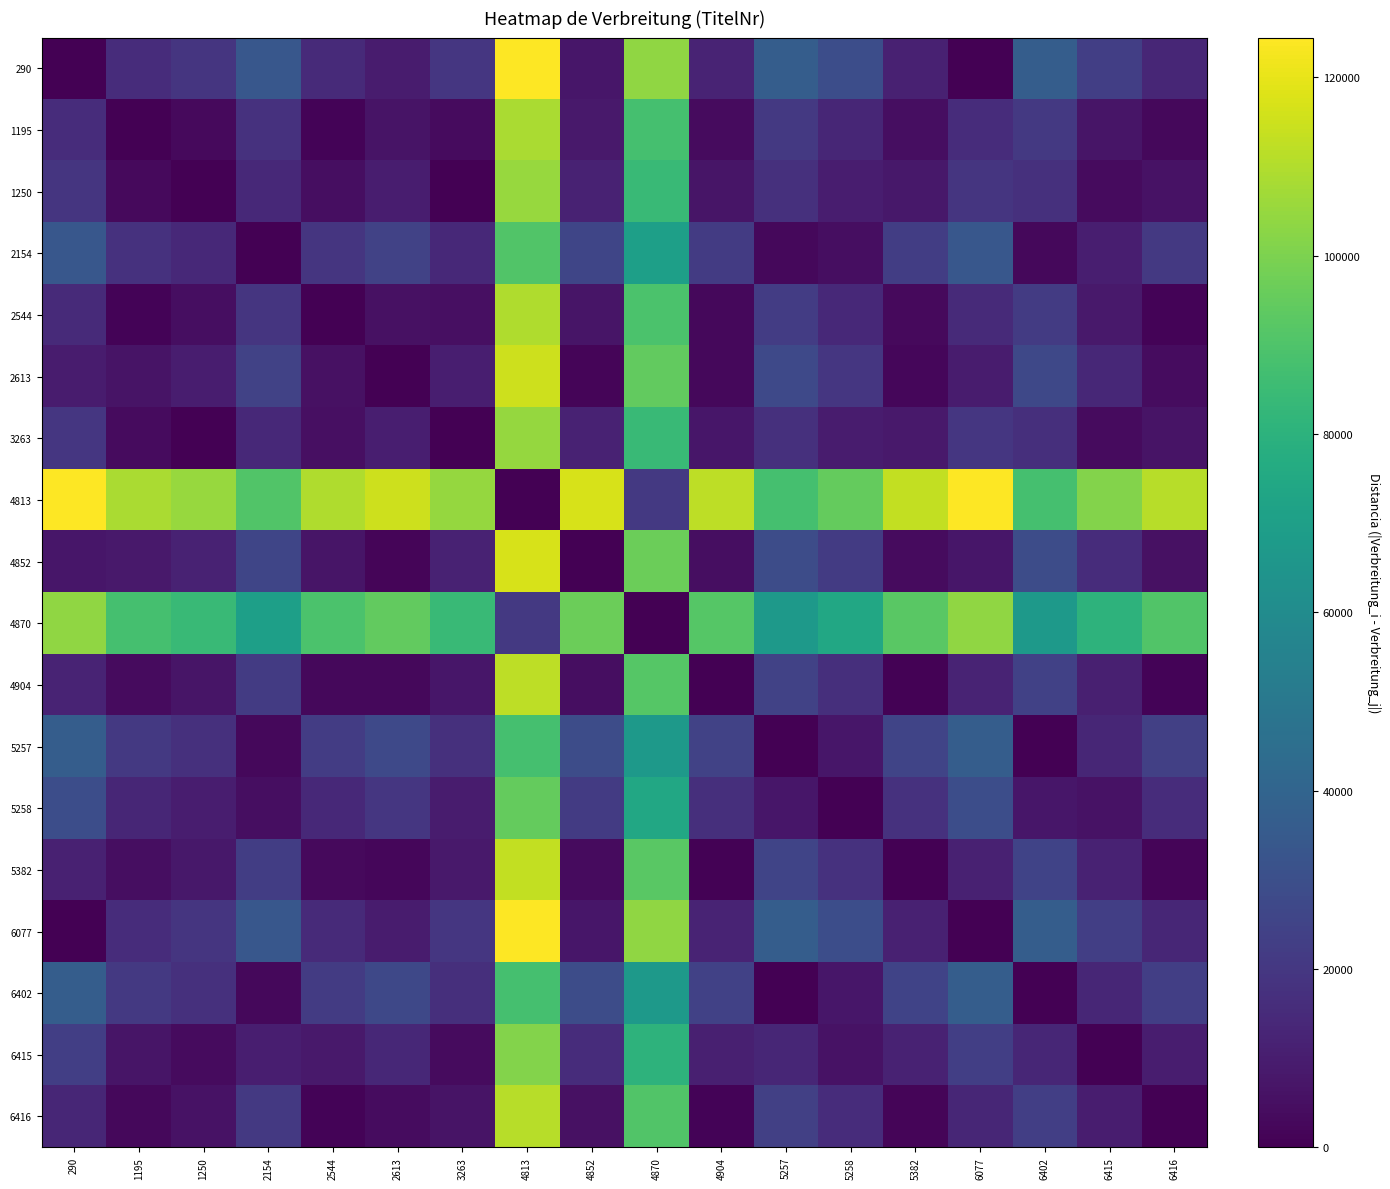

Reading right to left, extract all data points from this chart.

290: 6416=13298	6415=23187	6402=36485	6077=0	5382=11354	5258=29181	5257=36718	4904=12179	4870=103877	4852=7604	4813=124450	3263=19620	2613=9291	2544=14680	2154=33826	1250=19369	1195=16032	290=0
1195: 6416=2734	6415=7155	6402=20453	6077=16032	5382=4678	5258=13149	5257=20686	4904=3853	4870=87845	4852=8428	4813=108418	3263=3588	2613=6741	2544=1352	2154=17794	1250=3337	1195=0	290=16032
1250: 6416=6071	6415=3818	6402=17116	6077=19369	5382=8015	5258=9812	5257=17349	4904=7190	4870=84508	4852=11765	4813=105081	3263=251	2613=10078	2544=4689	2154=14457	1250=0	1195=3337	290=19369
2154: 6416=20528	6415=10639	6402=2659	6077=33826	5382=22472	5258=4645	5257=2892	4904=21647	4870=70051	4852=26222	4813=90624	3263=14206	2613=24535	2544=19146	2154=0	1250=14457	1195=17794	290=33826
2544: 6416=1382	6415=8507	6402=21805	6077=14680	5382=3326	5258=14501	5257=22038	4904=2501	4870=89197	4852=7076	4813=109770	3263=4940	2613=5389	2544=0	2154=19146	1250=4689	1195=1352	290=14680
2613: 6416=4007	6415=13896	6402=27194	6077=9291	5382=2063	5258=19890	5257=27427	4904=2888	4870=94586	4852=1687	4813=115159	3263=10329	2613=0	2544=5389	2154=24535	1250=10078	1195=6741	290=9291
3263: 6416=6322	6415=3567	6402=16865	6077=19620	5382=8266	5258=9561	5257=17098	4904=7441	4870=84257	4852=12016	4813=104830	3263=0	2613=10329	2544=4940	2154=14206	1250=251	1195=3588	290=19620
4813: 6416=111152	6415=101263	6402=87965	6077=124450	5382=113096	5258=95269	5257=87732	4904=112271	4870=20573	4852=116846	4813=0	3263=104830	2613=115159	2544=109770	2154=90624	1250=105081	1195=108418	290=124450
4852: 6416=5694	6415=15583	6402=28881	6077=7604	5382=3750	5258=21577	5257=29114	4904=4575	4870=96273	4852=0	4813=116846	3263=12016	2613=1687	2544=7076	2154=26222	1250=11765	1195=8428	290=7604
4870: 6416=90579	6415=80690	6402=67392	6077=103877	5382=92523	5258=74696	5257=67159	4904=91698	4870=0	4852=96273	4813=20573	3263=84257	2613=94586	2544=89197	2154=70051	1250=84508	1195=87845	290=103877
4904: 6416=1119	6415=11008	6402=24306	6077=12179	5382=825	5258=17002	5257=24539	4904=0	4870=91698	4852=4575	4813=112271	3263=7441	2613=2888	2544=2501	2154=21647	1250=7190	1195=3853	290=12179
5257: 6416=23420	6415=13531	6402=233	6077=36718	5382=25364	5258=7537	5257=0	4904=24539	4870=67159	4852=29114	4813=87732	3263=17098	2613=27427	2544=22038	2154=2892	1250=17349	1195=20686	290=36718
5258: 6416=15883	6415=5994	6402=7304	6077=29181	5382=17827	5258=0	5257=7537	4904=17002	4870=74696	4852=21577	4813=95269	3263=9561	2613=19890	2544=14501	2154=4645	1250=9812	1195=13149	290=29181
5382: 6416=1944	6415=11833	6402=25131	6077=11354	5382=0	5258=17827	5257=25364	4904=825	4870=92523	4852=3750	4813=113096	3263=8266	2613=2063	2544=3326	2154=22472	1250=8015	1195=4678	290=11354
6077: 6416=13298	6415=23187	6402=36485	6077=0	5382=11354	5258=29181	5257=36718	4904=12179	4870=103877	4852=7604	4813=124450	3263=19620	2613=9291	2544=14680	2154=33826	1250=19369	1195=16032	290=0
6402: 6416=23187	6415=13298	6402=0	6077=36485	5382=25131	5258=7304	5257=233	4904=24306	4870=67392	4852=28881	4813=87965	3263=16865	2613=27194	2544=21805	2154=2659	1250=17116	1195=20453	290=36485
6415: 6416=9889	6415=0	6402=13298	6077=23187	5382=11833	5258=5994	5257=13531	4904=11008	4870=80690	4852=15583	4813=101263	3263=3567	2613=13896	2544=8507	2154=10639	1250=3818	1195=7155	290=23187
6416: 6416=0	6415=9889	6402=23187	6077=13298	5382=1944	5258=15883	5257=23420	4904=1119	4870=90579	4852=5694	4813=111152	3263=6322	2613=4007	2544=1382	2154=20528	1250=6071	1195=2734	290=13298